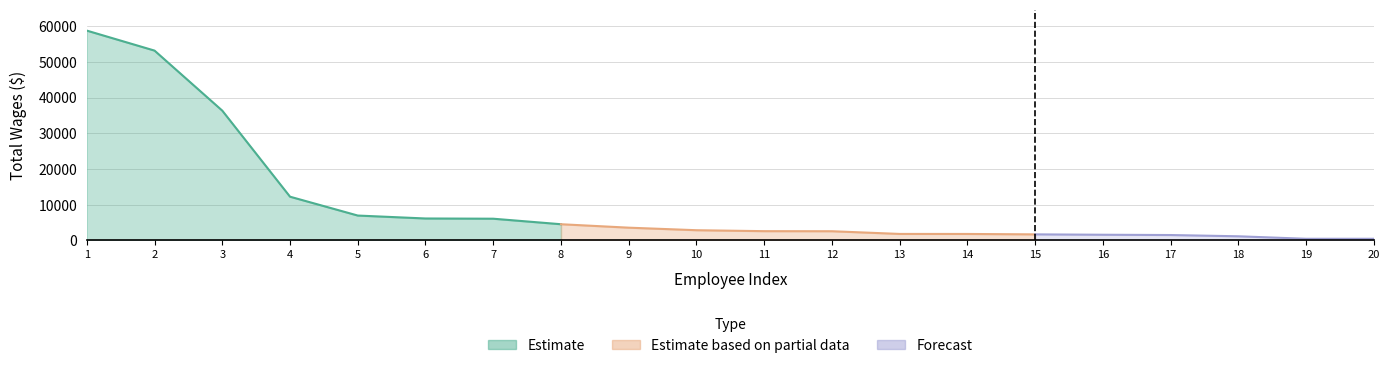

True or false: total_retirement and total_wages cross at least once.

False